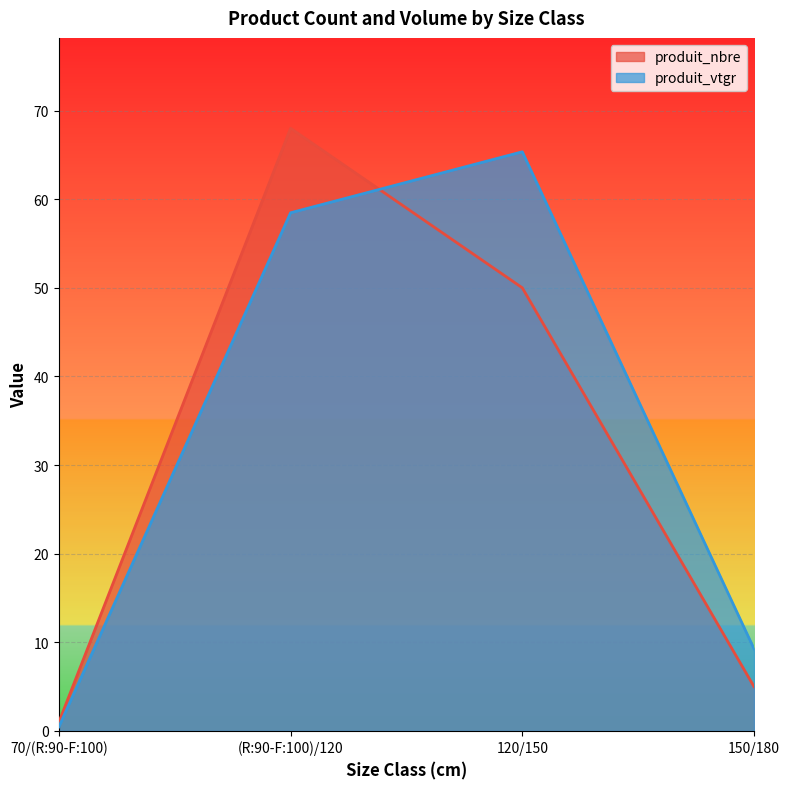

Is it true that produit_nbre equals 12.6 at 120/150?

False